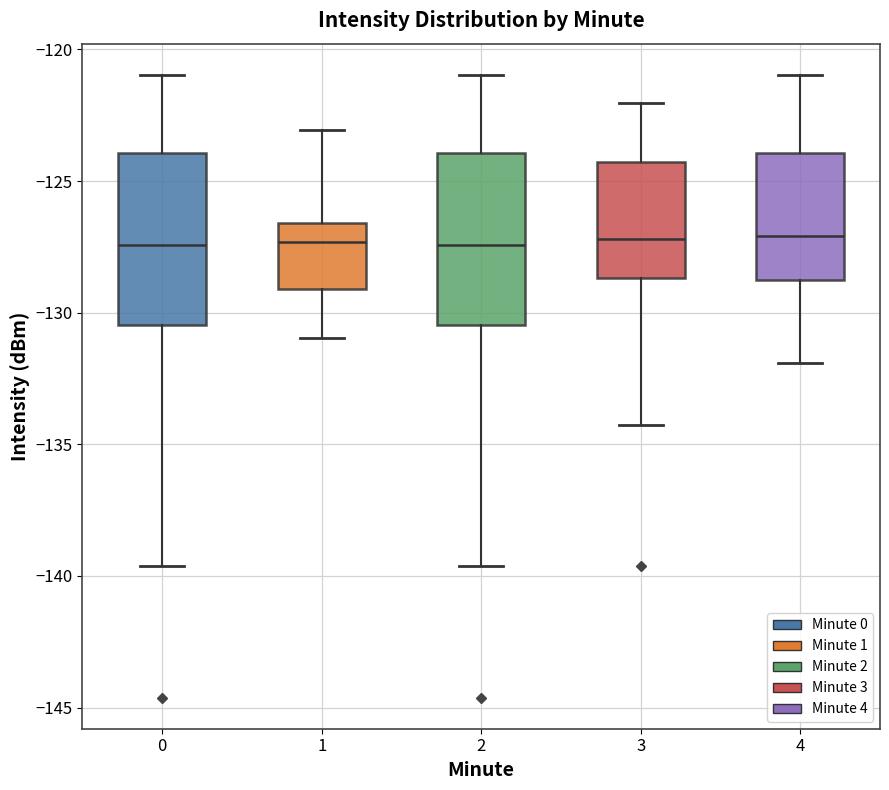

Reading left to right, read every box against the y-axis: the position of its median line, the range the box covers, and the ends of its whiskers. The values are not printed on the chart, so give them approximately, as read against the axis.

0: median -127.5, box -130.5 to -124.0, whiskers -139.5 to -121.0
1: median -127.5, box -129.0 to -126.5, whiskers -131.0 to -123.0
2: median -127.5, box -130.5 to -124.0, whiskers -139.5 to -121.0
3: median -127.0, box -128.5 to -124.5, whiskers -134.5 to -122.0
4: median -127.0, box -129.0 to -124.0, whiskers -132.0 to -121.0